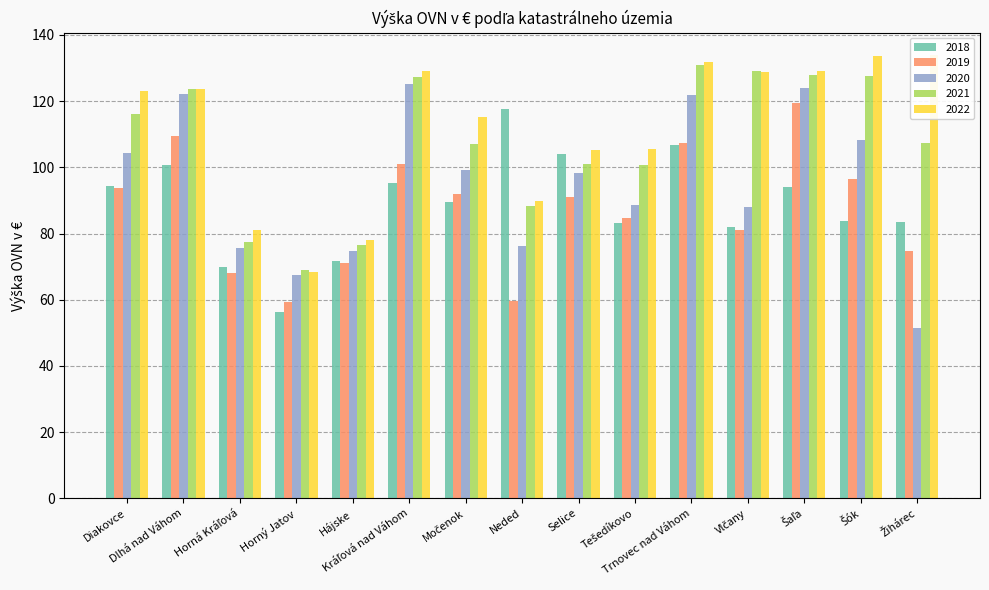

Reading right to left, what are all the values shown in this chart?

2018: Žihárec=83.3	Šók=83.8	Šaľa=94.2	Vlčany=82.1	Trnovec nad Váhom=106.7	Tešedíkovo=83.2	Selice=104.0	Neded=117.5	Močenok=89.5	Kráľová nad Váhom=95.1	Hájske=71.7	Horný Jatov=56.4	Horná Kráľová=69.9	Dlhá nad Váhom=100.7	Diakovce=94.3
2019: Žihárec=74.6	Šók=96.5	Šaľa=119.6	Vlčany=81.0	Trnovec nad Váhom=107.5	Tešedíkovo=84.8	Selice=90.9	Neded=59.6	Močenok=91.9	Kráľová nad Váhom=101.0	Hájske=71.2	Horný Jatov=59.3	Horná Kráľová=68.2	Dlhá nad Váhom=109.6	Diakovce=93.9
2020: Žihárec=51.6	Šók=108.3	Šaľa=124.1	Vlčany=88.2	Trnovec nad Váhom=122.0	Tešedíkovo=88.6	Selice=98.3	Neded=76.2	Močenok=99.3	Kráľová nad Váhom=125.2	Hájske=74.6	Horný Jatov=67.4	Horná Kráľová=75.6	Dlhá nad Váhom=122.3	Diakovce=104.4
2021: Žihárec=107.4	Šók=127.7	Šaľa=127.9	Vlčany=129.2	Trnovec nad Váhom=131.1	Tešedíkovo=100.7	Selice=100.9	Neded=88.2	Močenok=107.0	Kráľová nad Váhom=127.3	Hájske=76.7	Horný Jatov=69.0	Horná Kráľová=77.5	Dlhá nad Váhom=123.7	Diakovce=116.0
2022: Žihárec=134.0	Šók=133.6	Šaľa=129.1	Vlčany=128.7	Trnovec nad Váhom=131.8	Tešedíkovo=105.6	Selice=105.3	Neded=89.8	Močenok=115.3	Kráľová nad Váhom=129.3	Hájske=78.2	Horný Jatov=68.5	Horná Kráľová=81.2	Dlhá nad Váhom=123.7	Diakovce=123.0